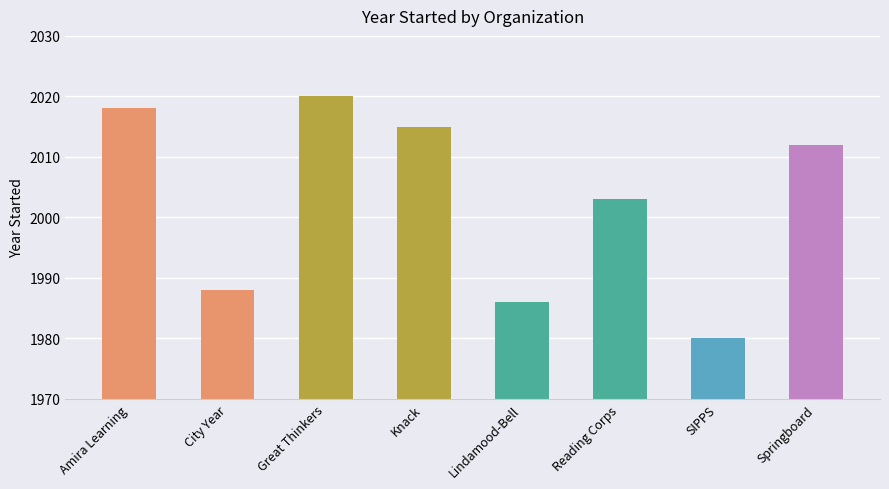

List the labels in order of value, largest first.

Great Thinkers, Amira Learning, Knack, Springboard, Reading Corps, City Year, Lindamood-Bell, SIPPS